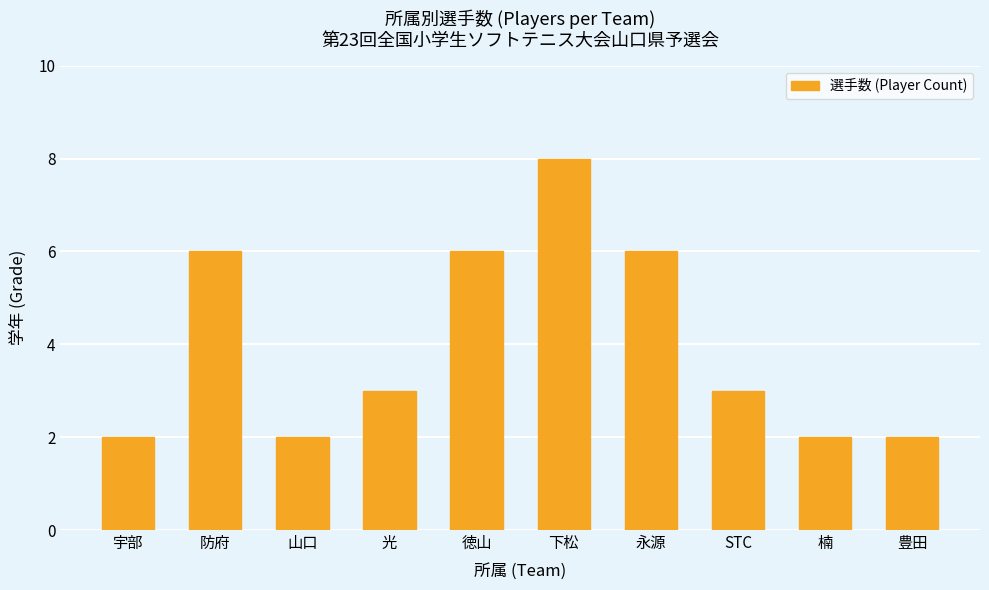

Are the bars horizontal?

No